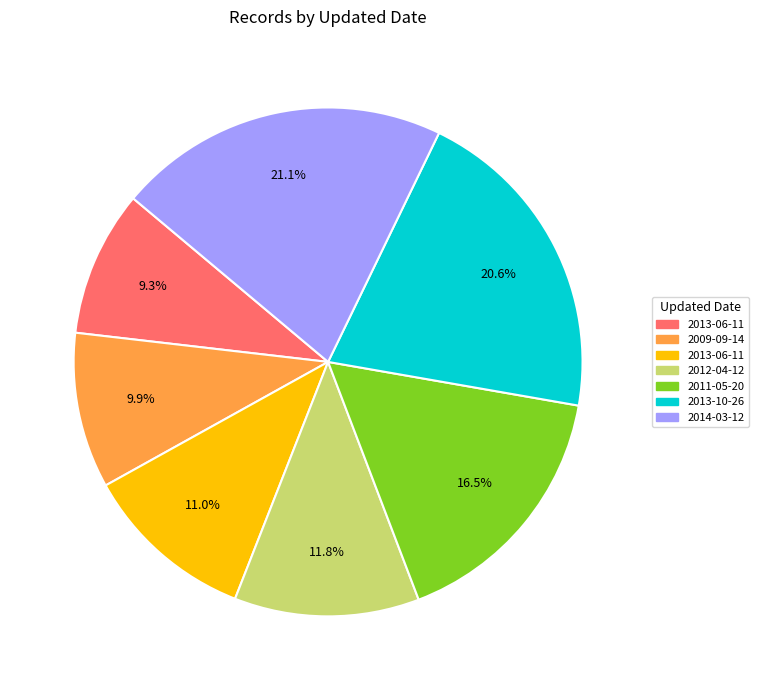

Count the number of slices in the pie.

7